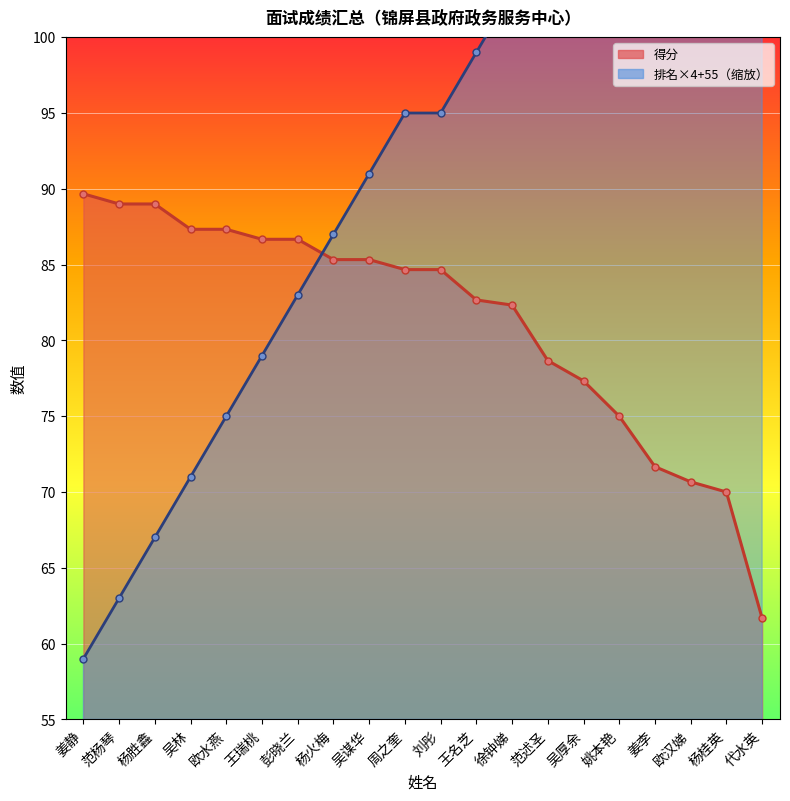

How many data points in 排名×4+55_line are above 95?

9